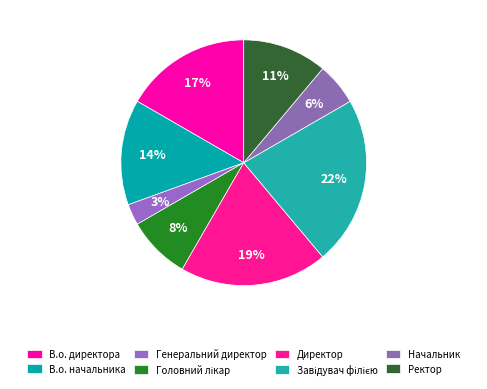

Which slice is the largest?

Завідувач філією